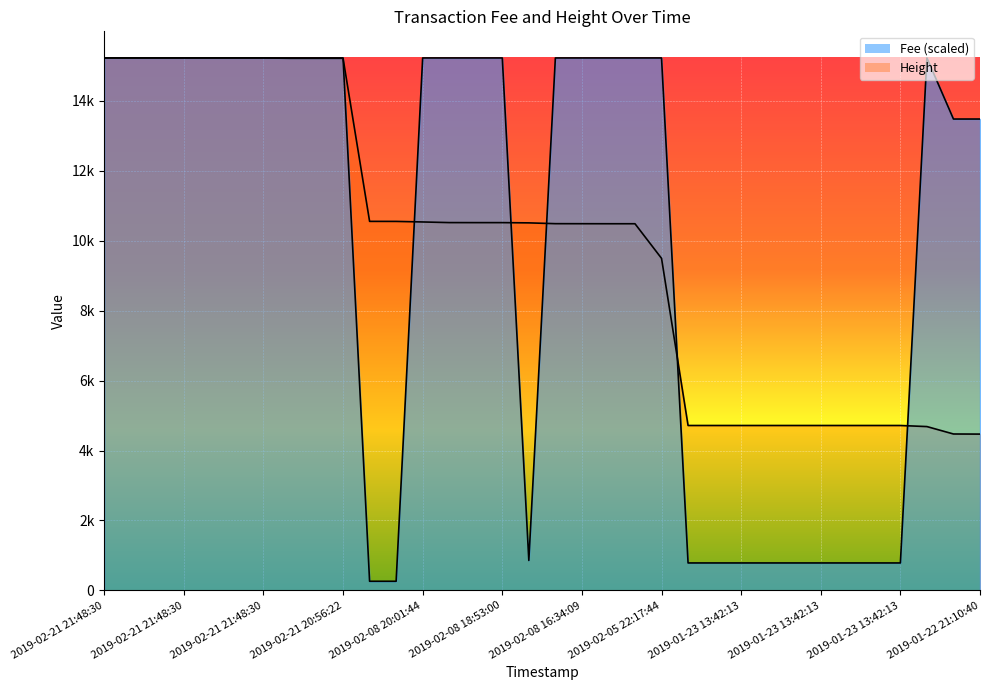

At 2019-02-21 21:48:30, list the series in order from smallest to largest.

Fee, Height